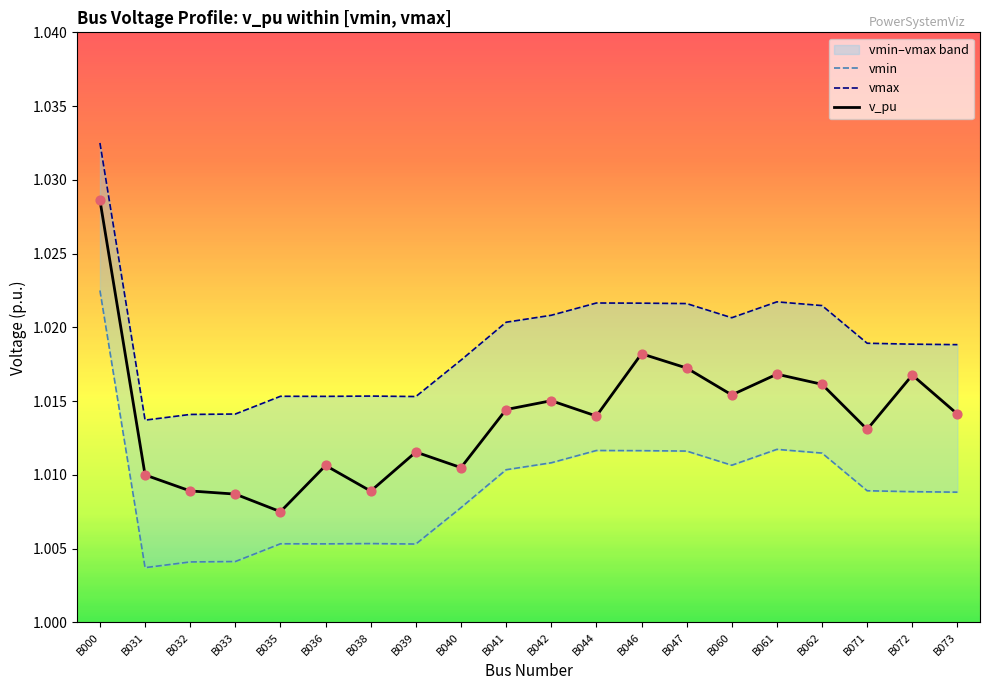

Is the value of v_pu at B000 greater than the value of vmax at B042?

Yes